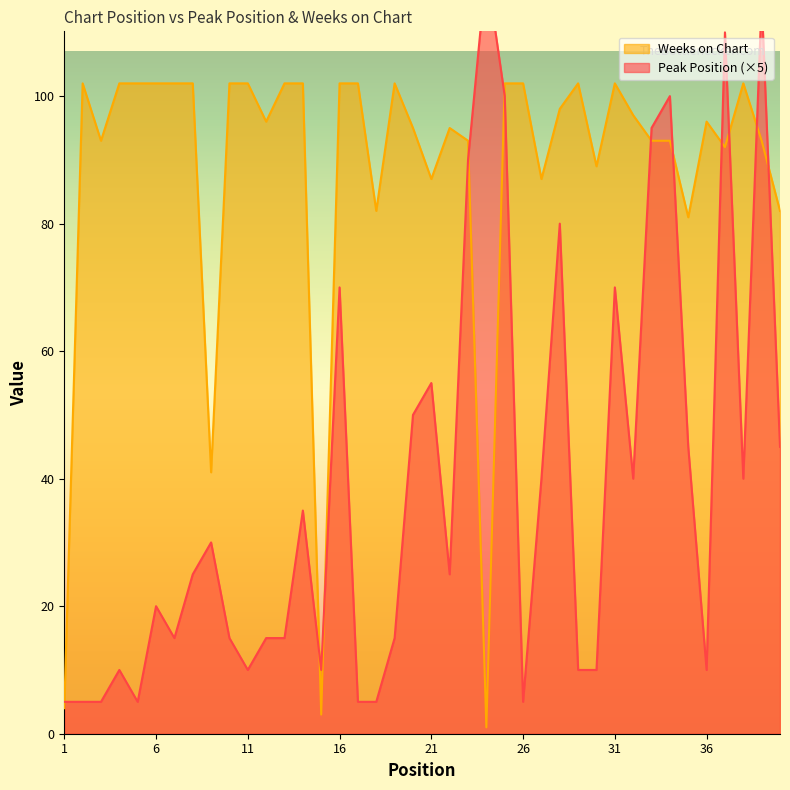

Count the number of data series in this chart.

2